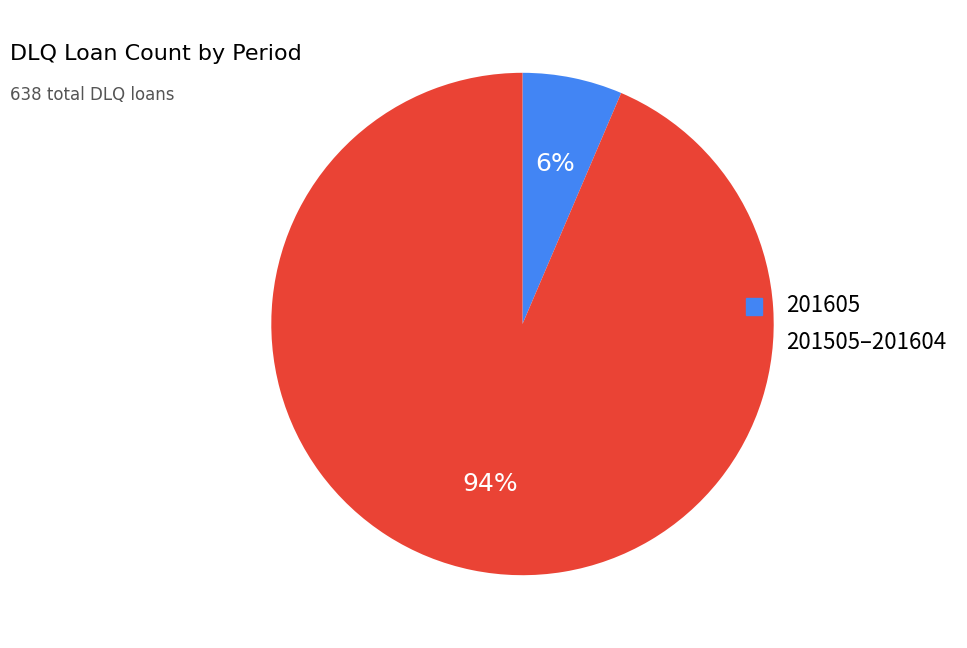

Is there any slice that represents more than half of the pie?

Yes